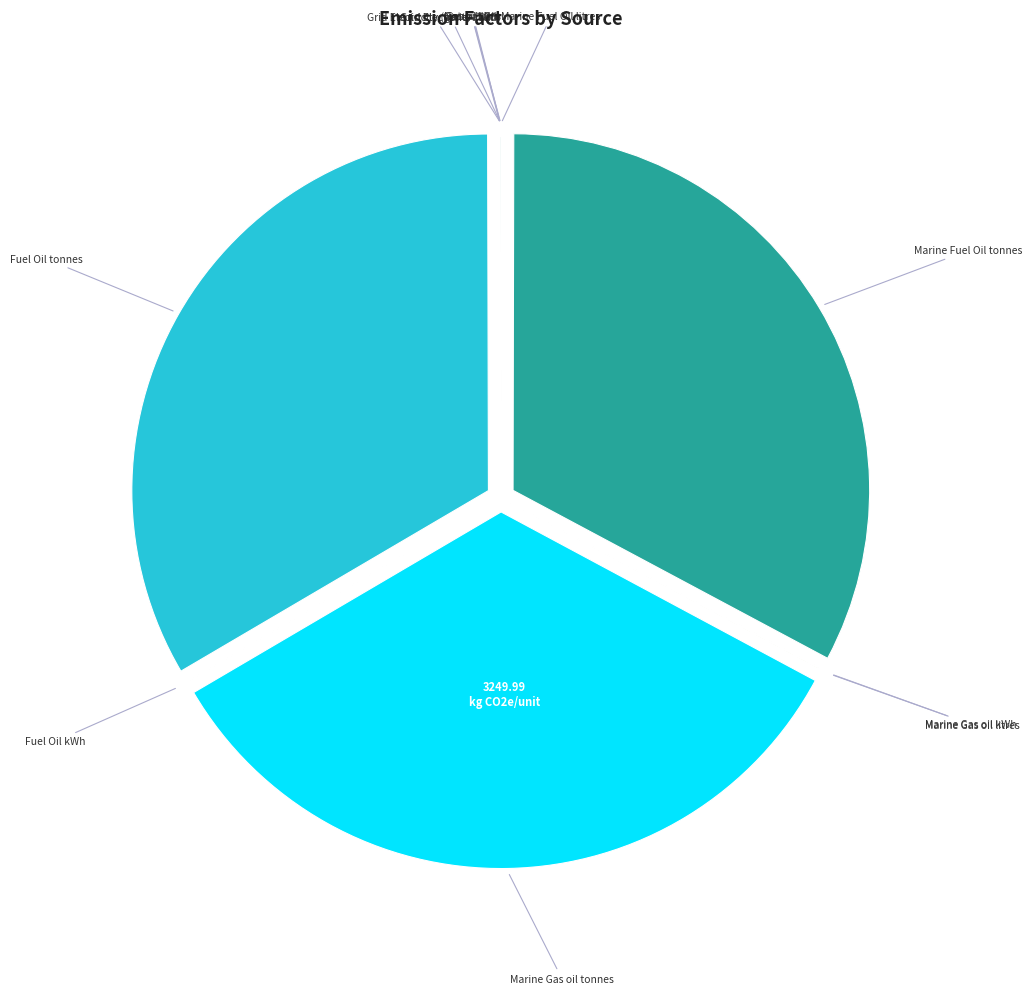

Does any single category account for the majority?

No